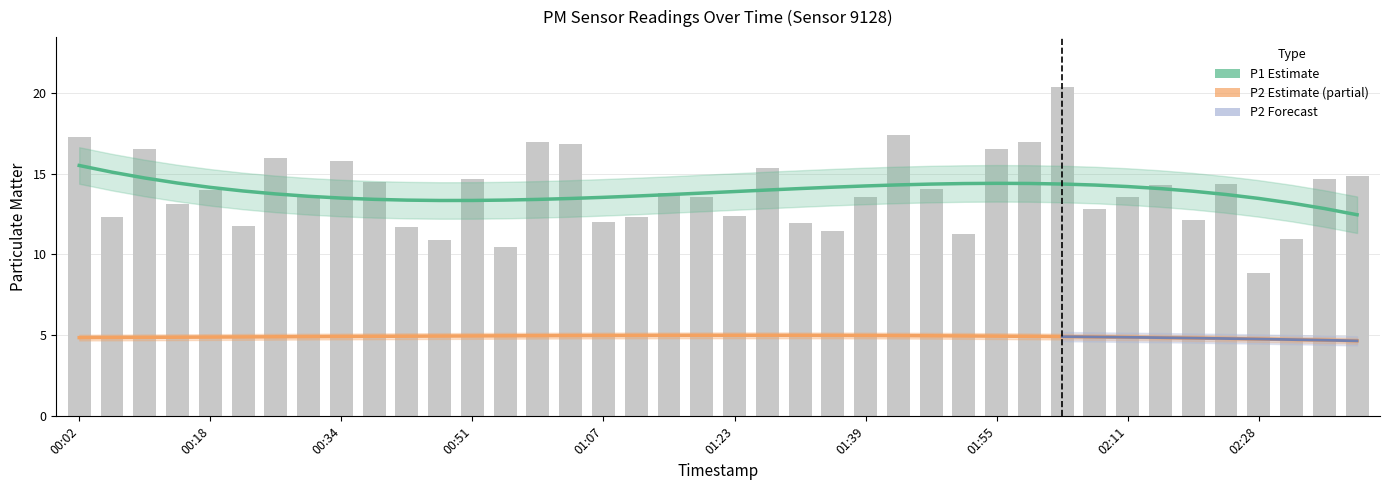

What is the difference between the second highest and second lowest values?

6.9